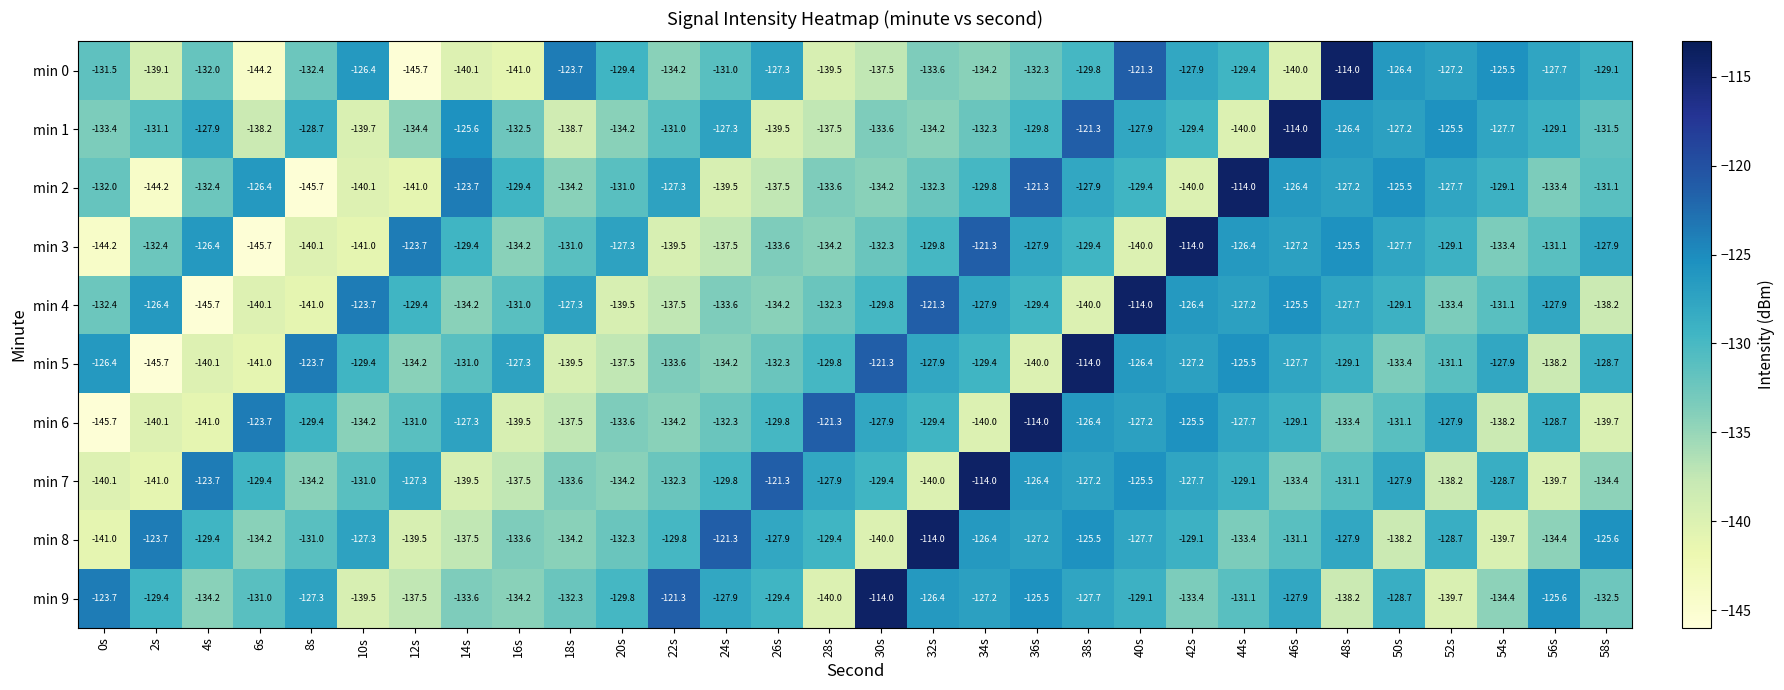

What is the highest value of the min 4 series?

-114.0